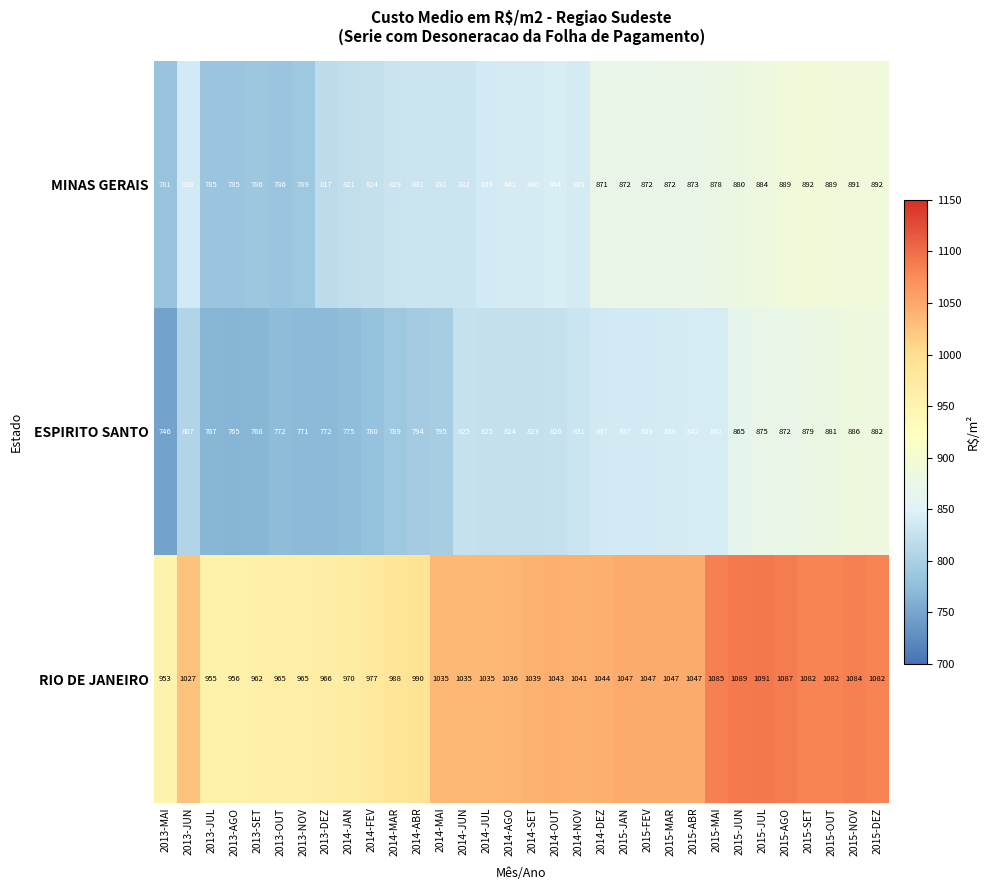

How many data points in MINAS GERAIS are less than 840?

16